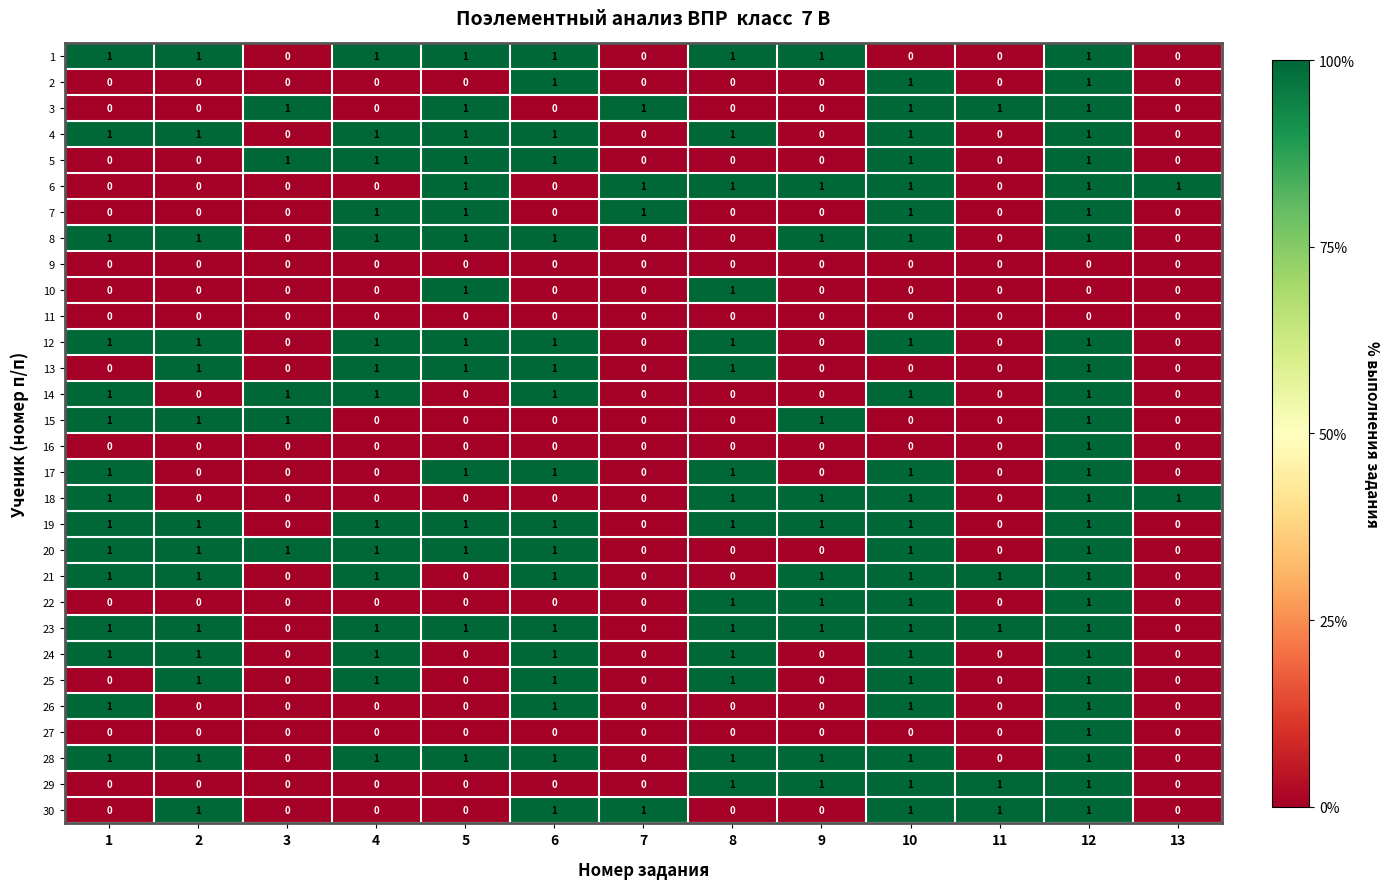

Which series has the largest total across all categories?

23